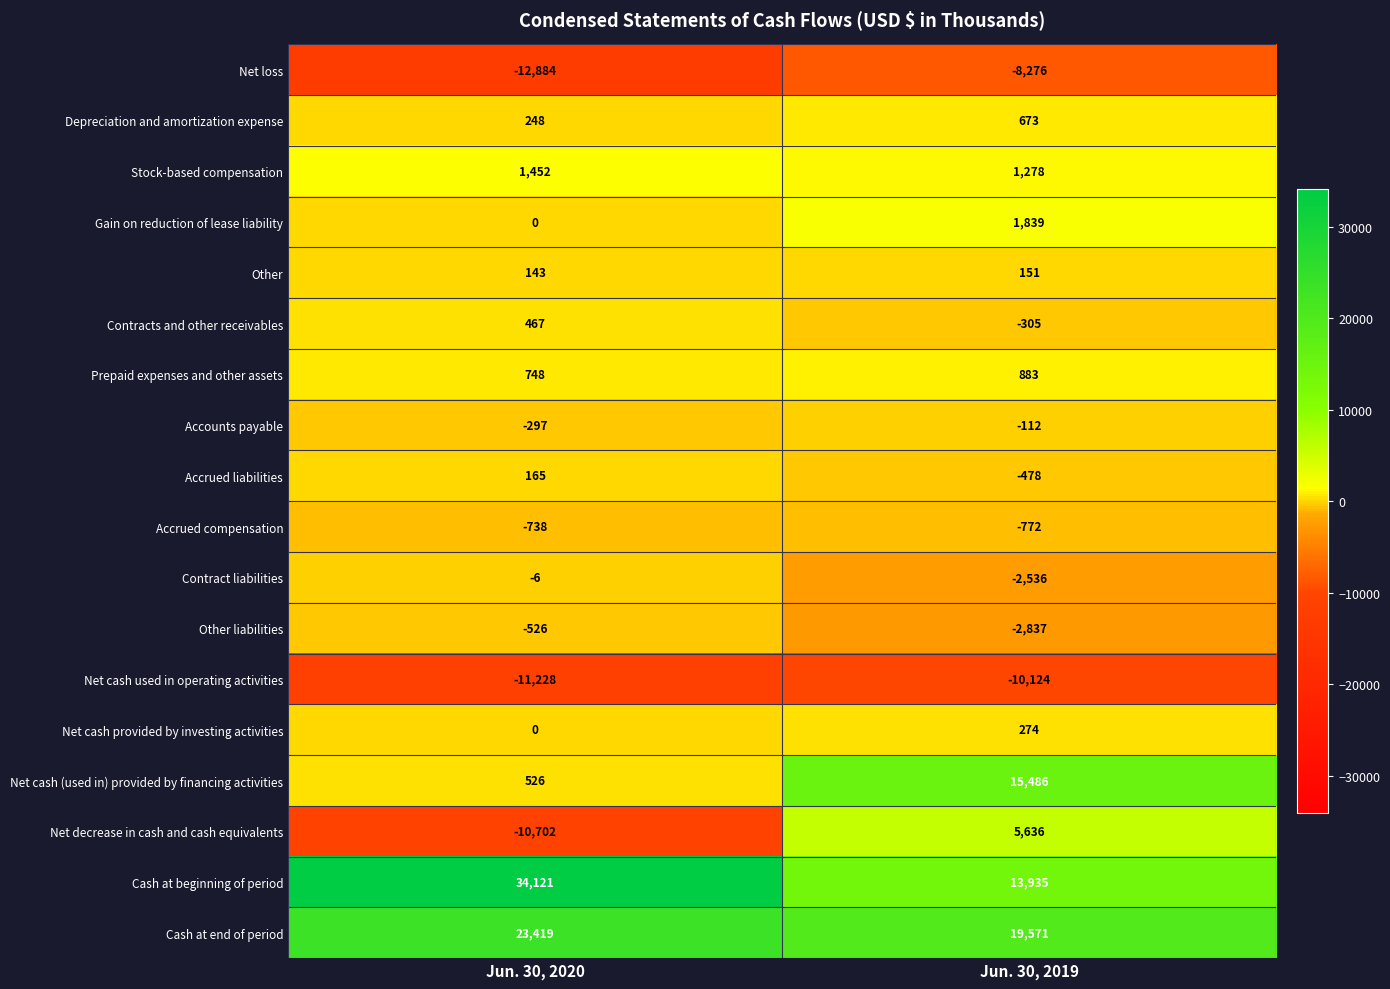

What is the difference between the Cash at beginning of period values at Jun. 30, 2020 and Jun. 30, 2019?

20186